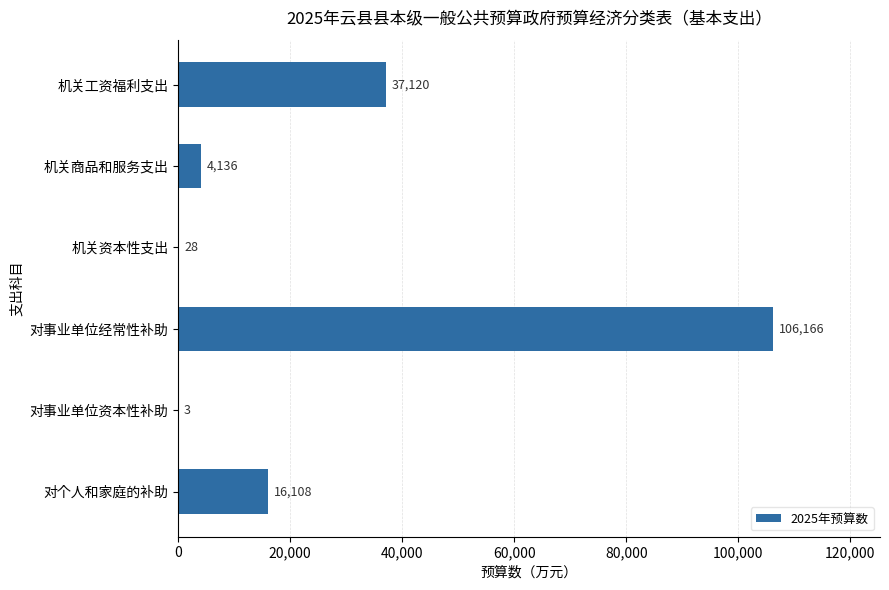

Read the value at 机关商品和服务支出, to the nearest 10.

4140